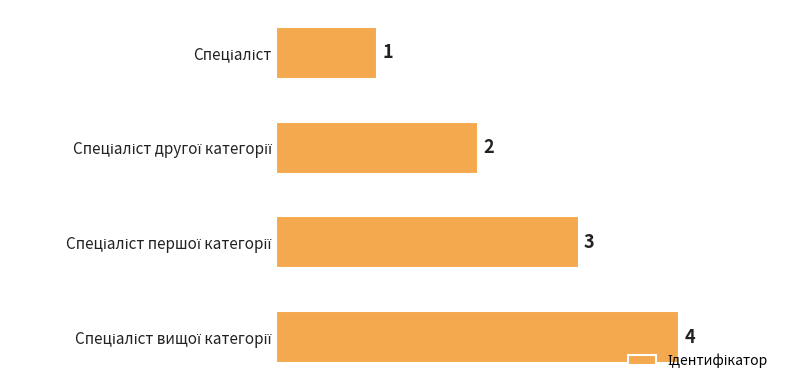

Does the chart contain any negative values?

No